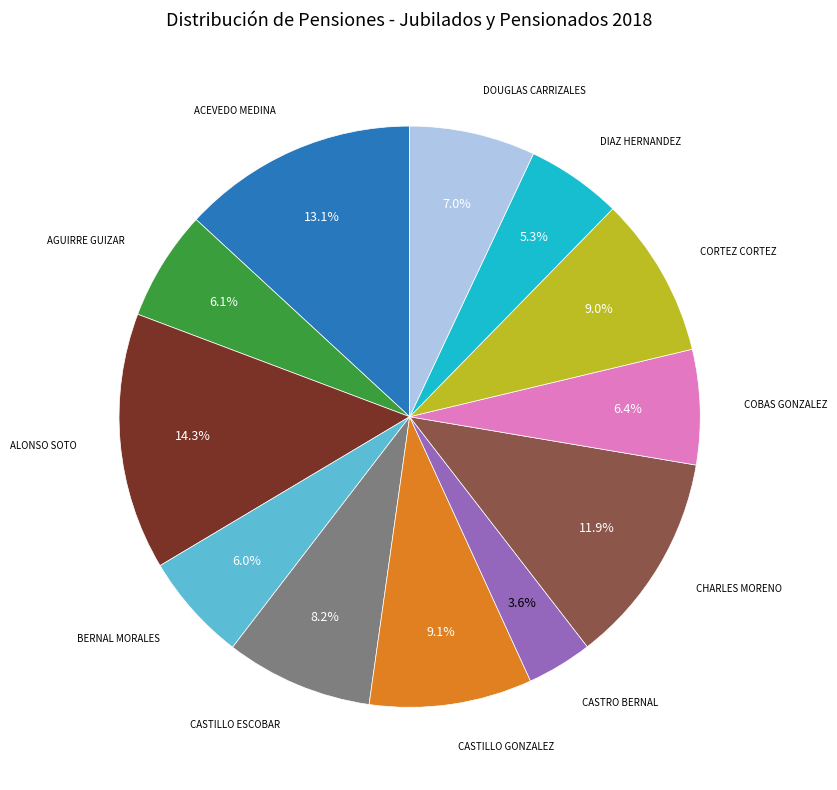

Count the number of slices in the pie.

12